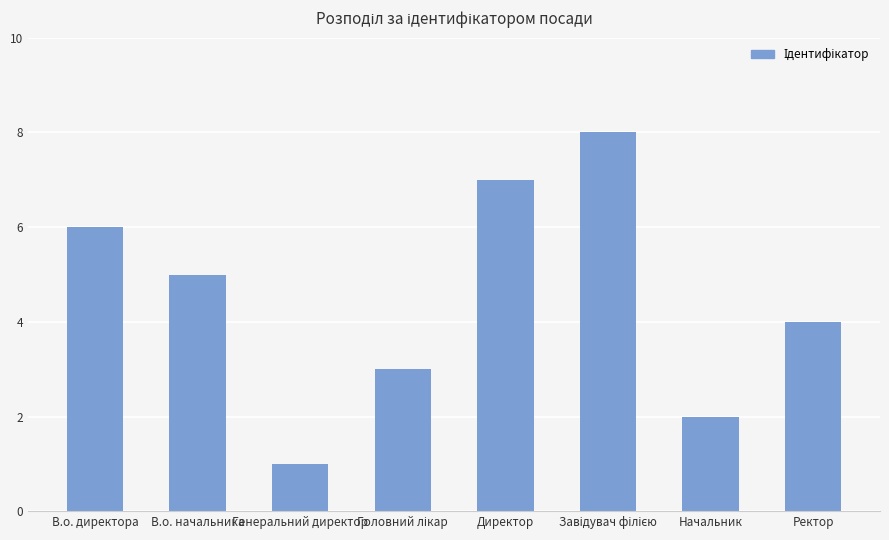

What is the sum of the values at Генеральний директор and В.о. начальника?

6